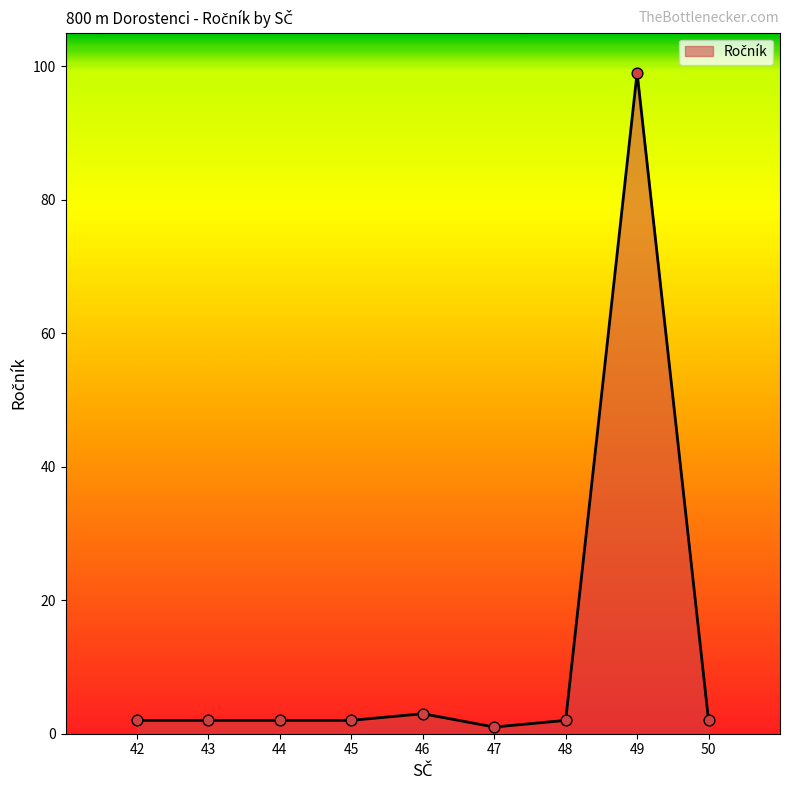

The value at 46 is 3. True or false?

True